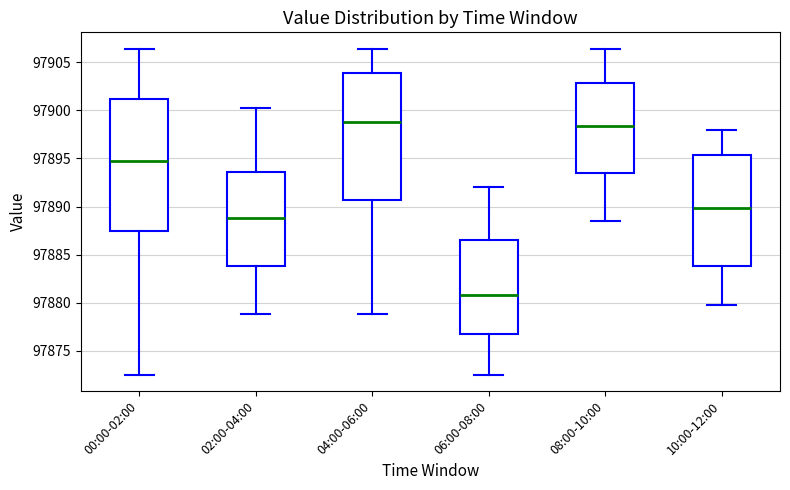

Reading left to right, transcribe this box plot: for each box, give where its median line is, the range the box spans, and where its two whiskers end, as read against the y-axis. The values are not printed on the chart, so give them approximately, as read against the axis.

00:00-02:00: median 97895.0, box 97887.5 to 97901.0, whiskers 97872.5 to 97906.5
02:00-04:00: median 97889.0, box 97884.0 to 97893.5, whiskers 97879.0 to 97900.5
04:00-06:00: median 97899.0, box 97890.5 to 97904.0, whiskers 97879.0 to 97906.5
06:00-08:00: median 97881.0, box 97877.0 to 97886.5, whiskers 97872.5 to 97892.0
08:00-10:00: median 97898.5, box 97893.5 to 97903.0, whiskers 97888.5 to 97906.5
10:00-12:00: median 97890.0, box 97884.0 to 97895.5, whiskers 97880.0 to 97898.0